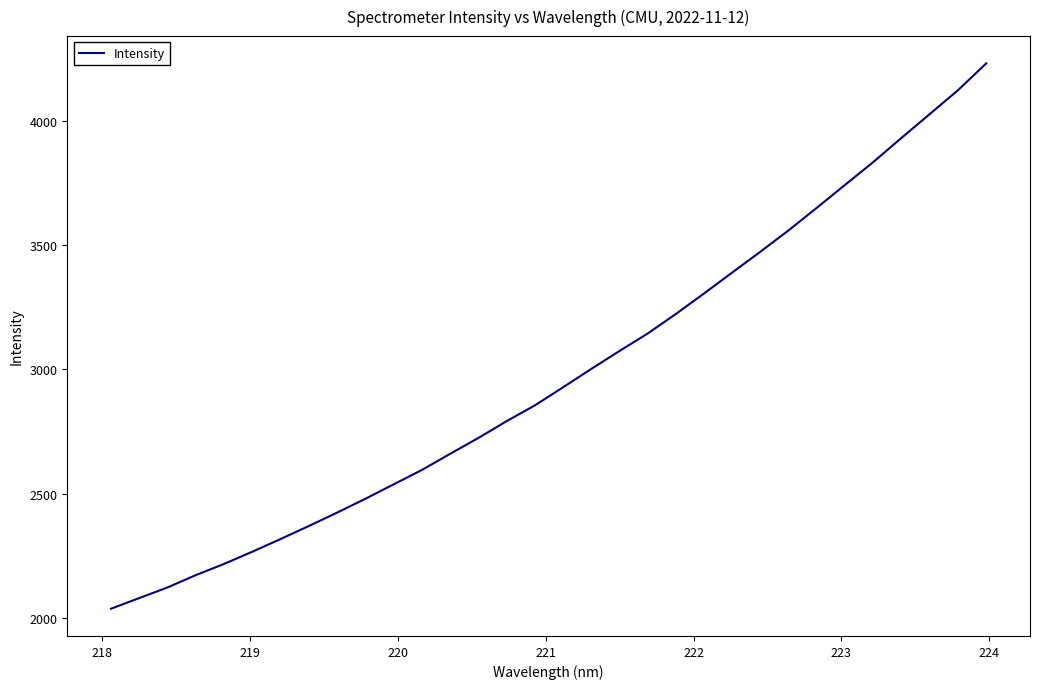

What is the greatest value displayed?

4231.6